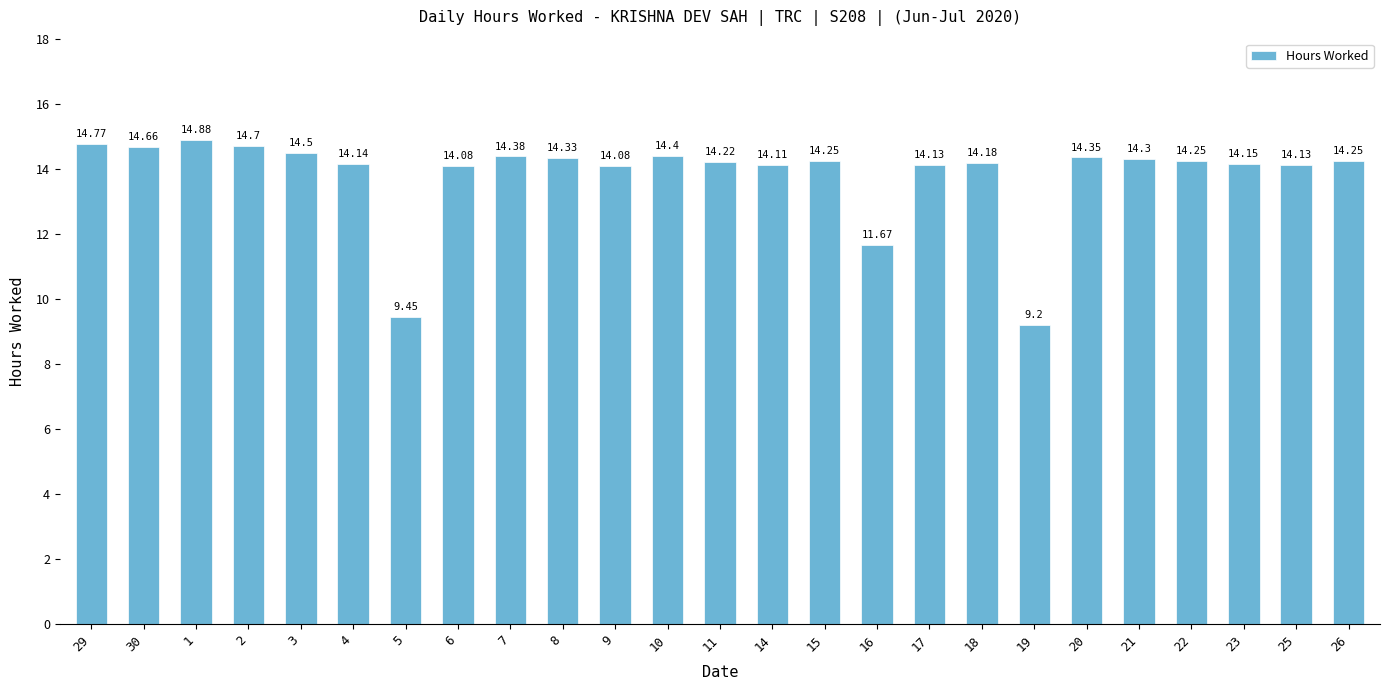

Is it true that the value at 16 is 17.3?

False